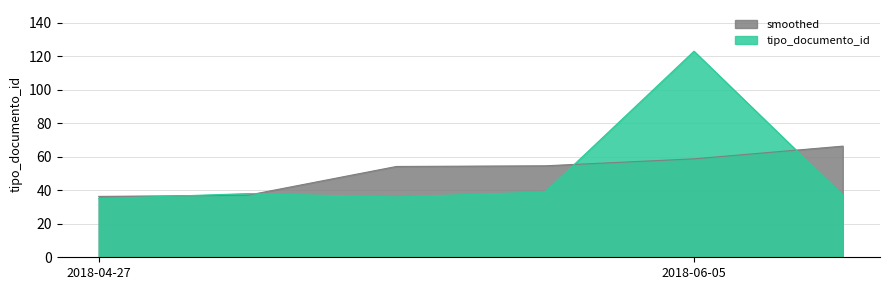

At which category does the chart reach its peak across all series?

2018-06-05